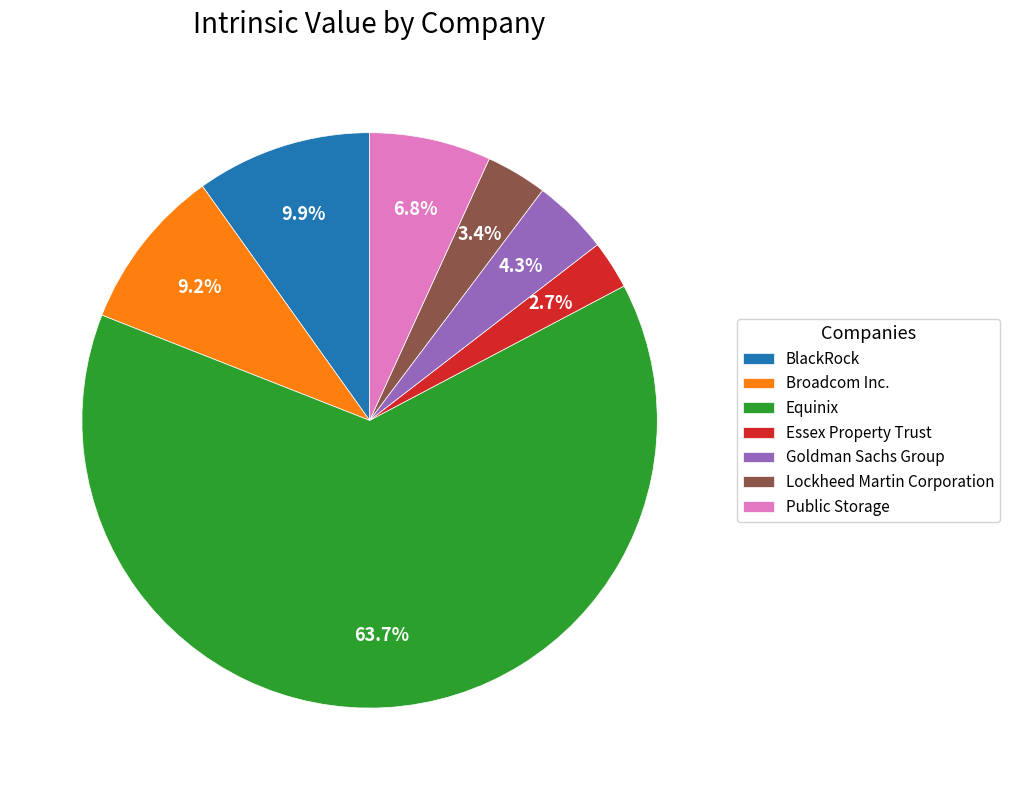

The Public Storage slice represents 7% of the pie. True or false?

True